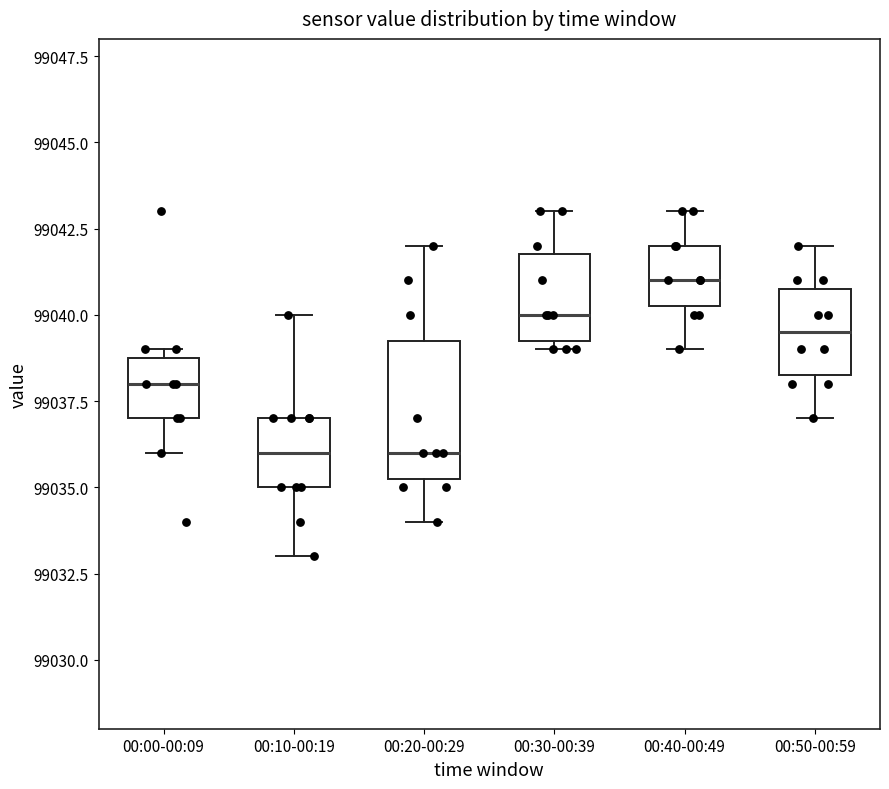

Reading left to right, transcribe this box plot: for each box, give where its median line is, the range the box spans, and where its two whiskers end, as read against the y-axis. The values are not printed on the chart, so give them approximately, as read against the axis.

00:00-00:09: median 99038.0, box 99037.0 to 99039.0, whiskers 99036.0 to 99039.0 (just above the box's upper edge)
00:10-00:19: median 99036.0, box 99035.0 to 99037.0, whiskers 99033.0 to 99040.0
00:20-00:29: median 99036.0, box 99035.5 to 99039.5, whiskers 99034.0 to 99042.0
00:30-00:39: median 99040.0, box 99039.5 to 99042.0, whiskers 99039.0 to 99043.0
00:40-00:49: median 99041.0, box 99040.5 to 99042.0, whiskers 99039.0 to 99043.0
00:50-00:59: median 99039.5, box 99038.5 to 99041.0, whiskers 99037.0 to 99042.0